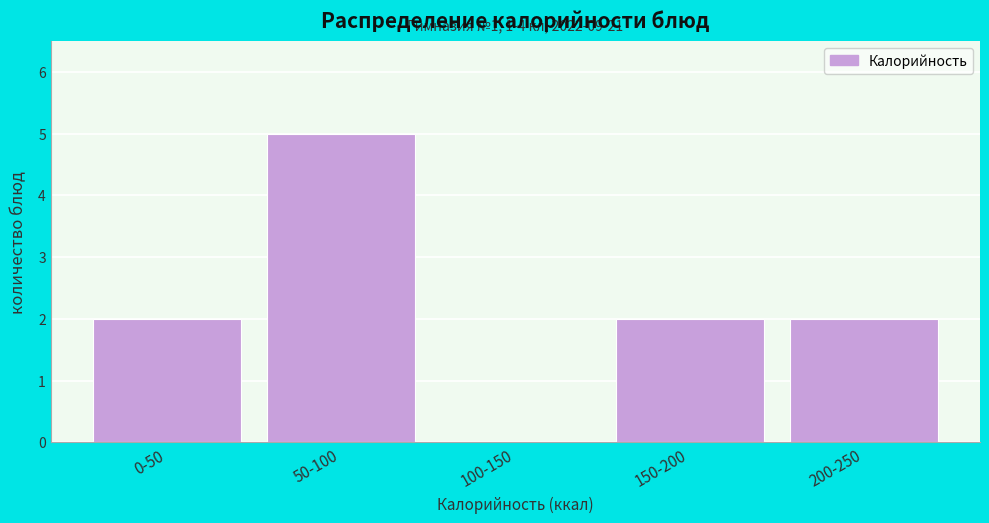

Reading right to left, what are all the values shown in this chart?

200-250=2	150-200=2	100-150=0	50-100=5	0-50=2